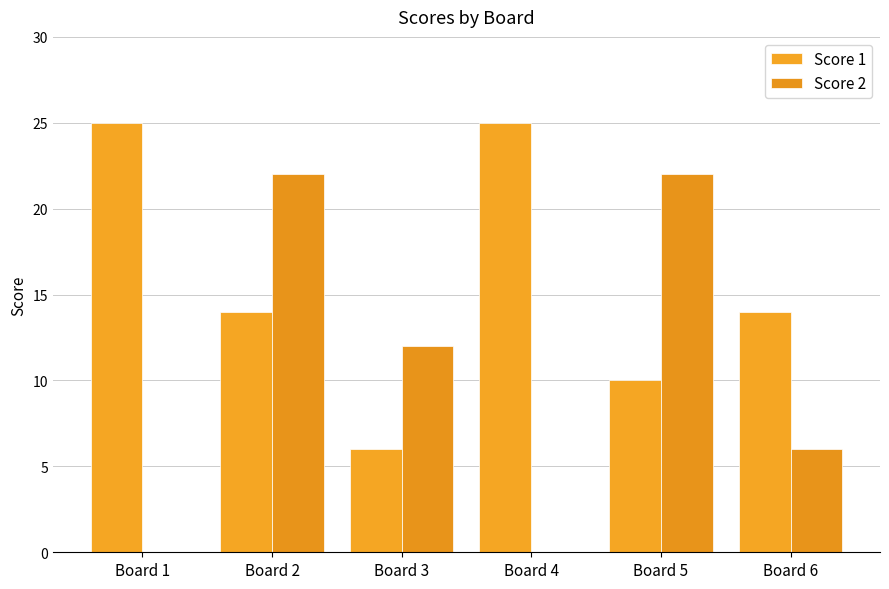

Rank the series by their average value, from highest to lowest.

Score 1, Score 2